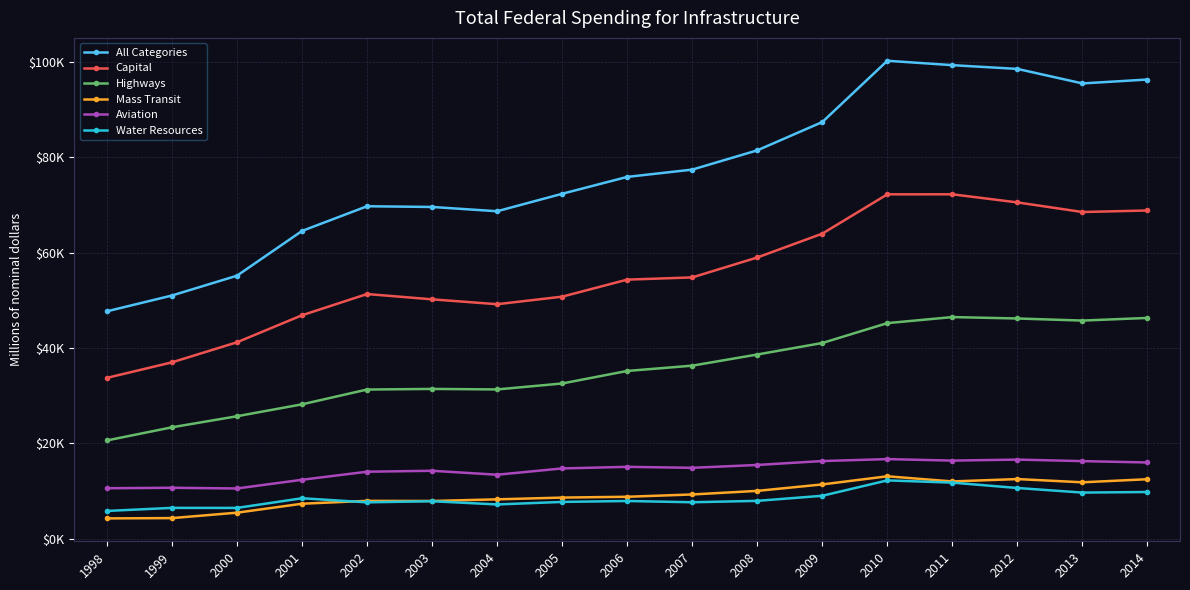

Reading left to right, extract all data points from this chart.

All Categories: 47706	51018	55168	64550	69726	69577	68680	72340	75877	77406	81445	87377	100220	99299	98513	95473	96289
Capital: 33753	37010	41213	46882	51326	50215	49193	50776	54346	54811	58988	63985	72227	72231	70530	68516	68841
Highways: 20641	23394	25713	28211	31309	31438	31331	32578	35205	36313	38650	41062	45229	46498	46201	45765	46318
Mass Transit: 4298	4361	5498	7376	7975	7951	8295	8662	8833	9315	10068	11420	13124	12046	12543	11866	12510
Aviation: 10622	10721	10571	12397	14084	14280	13453	14773	15106	14902	15500	16320	16728	16416	16625	16305	16020
Water Resources: 5860	6505	6496	8521	7666	7902	7224	7754	7946	7683	7975	9041	12265	11796	10670	9709	9832